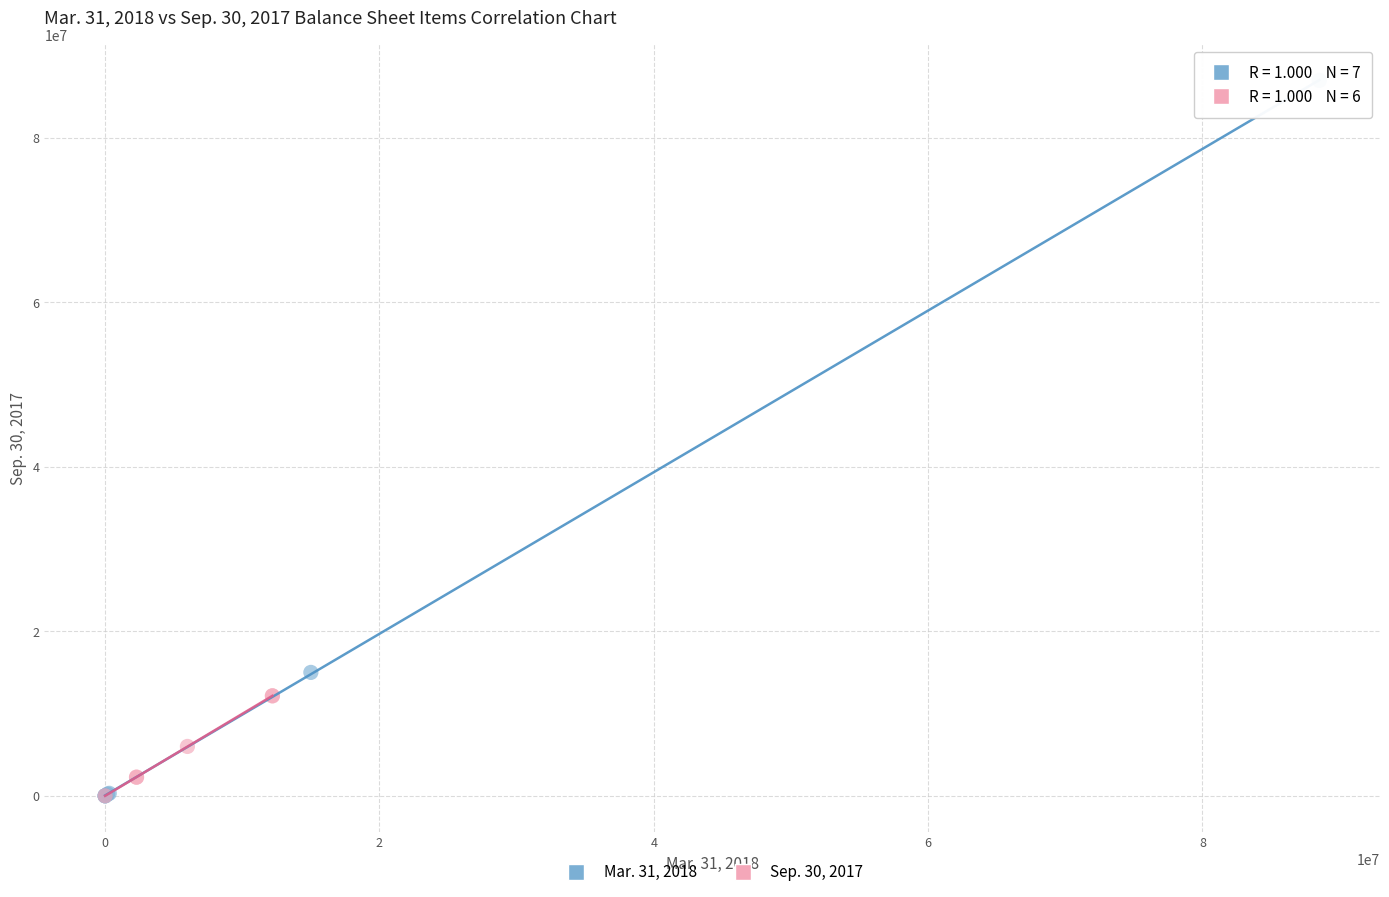

What are all the series names shown in the legend?

Mar. 31, 2018, Sep. 30, 2017